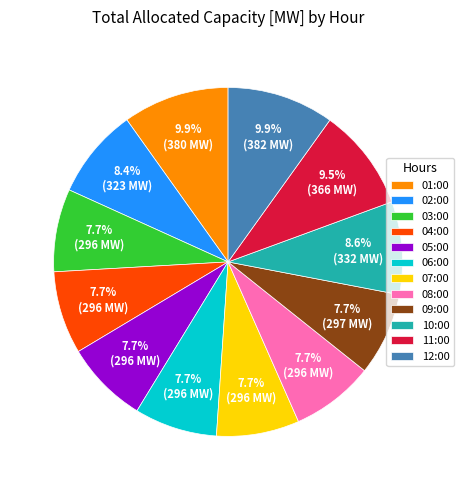

What is the ratio of the value at 03:00 to the value at 10:00?

0.9